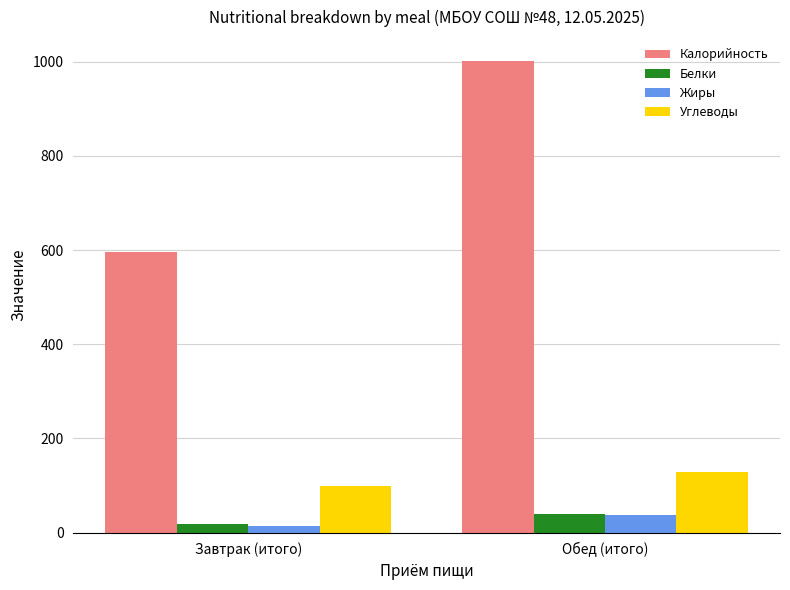

What is the label of the 1st bar from the left?

Завтрак (итого)